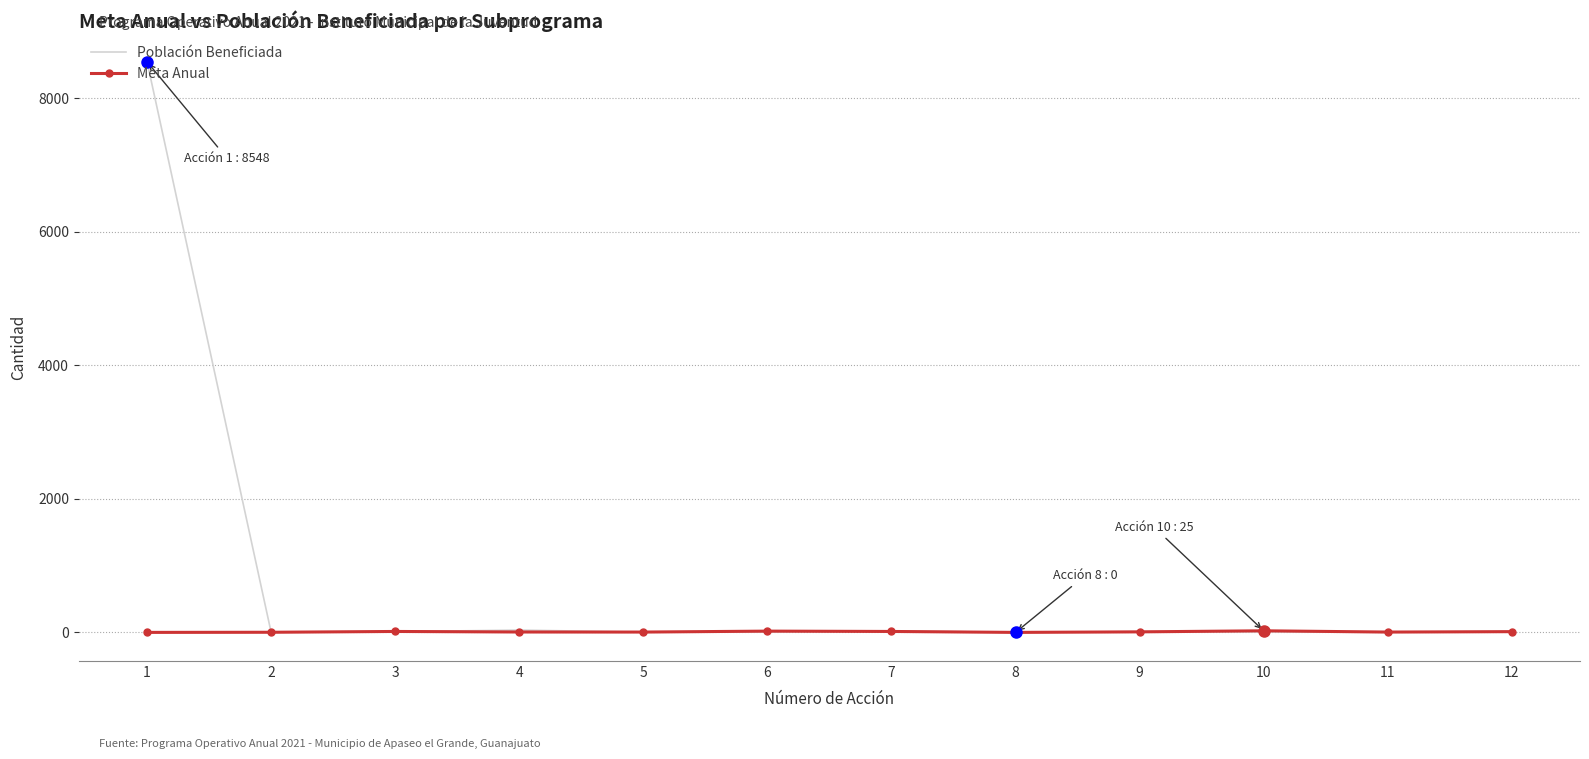

Which series has the largest total across all categories?

Población Beneficiada